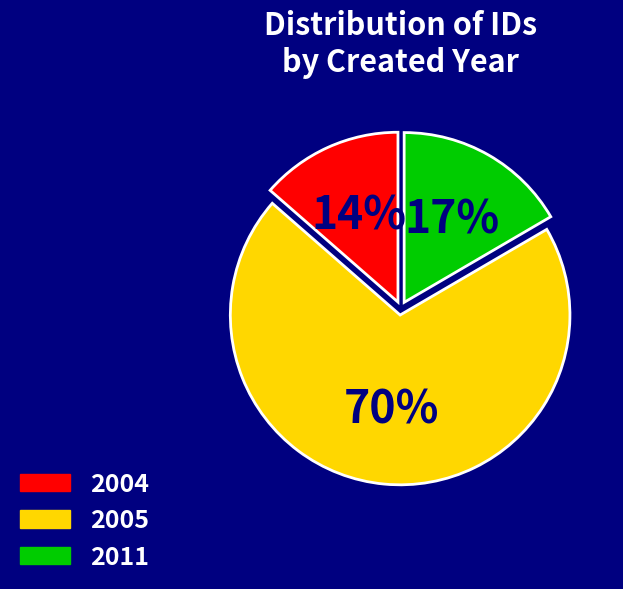

Rank the categories by value from lowest to highest.

2004, 2011, 2005